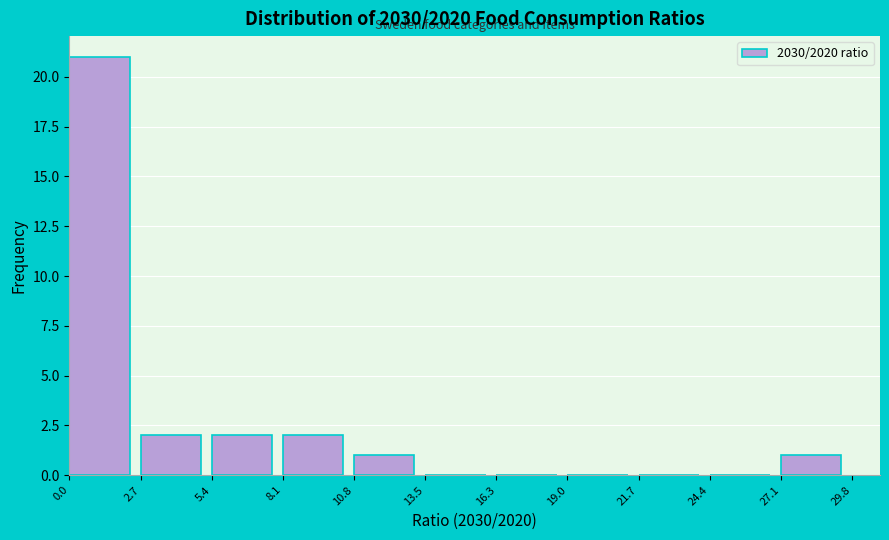

Reading left to right, transcribe this chart: for each bar, give the range it covers on the x-axis and its height. The values are not printed on the chart, so give them approximately, as read against the axis.

0.0 to 2.7: 21
2.7 to 5.4: 2
5.4 to 8.1: 2
8.1 to 10.8: 2
10.8 to 13.5: 1
13.5 to 16.3: 0
16.3 to 19.0: 0
19.0 to 21.7: 0
21.7 to 24.4: 0
24.4 to 27.1: 0
27.1 to 29.8: 1